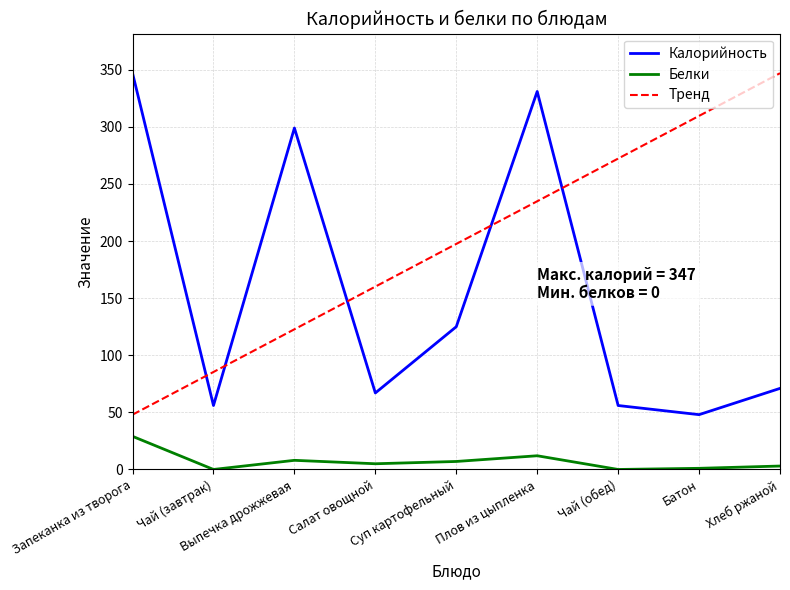

True or false: Белки and Калорийность intersect in this chart.

False